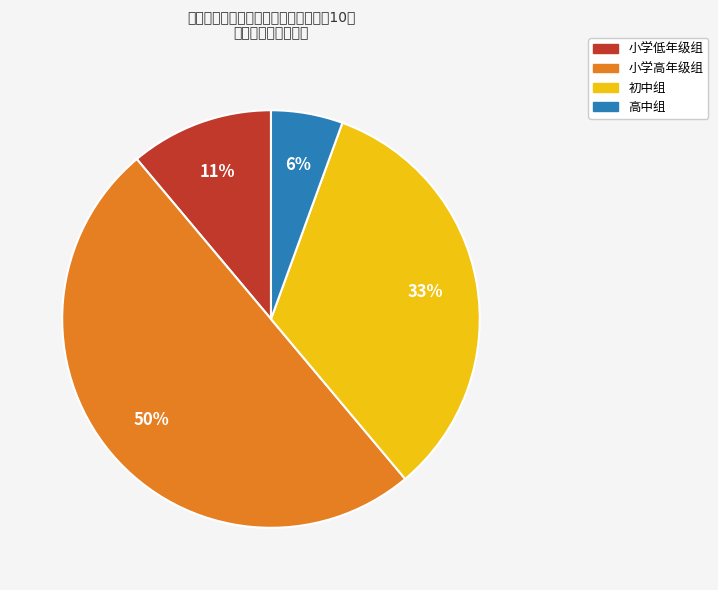

Is 高中组 the majority of the pie?

No